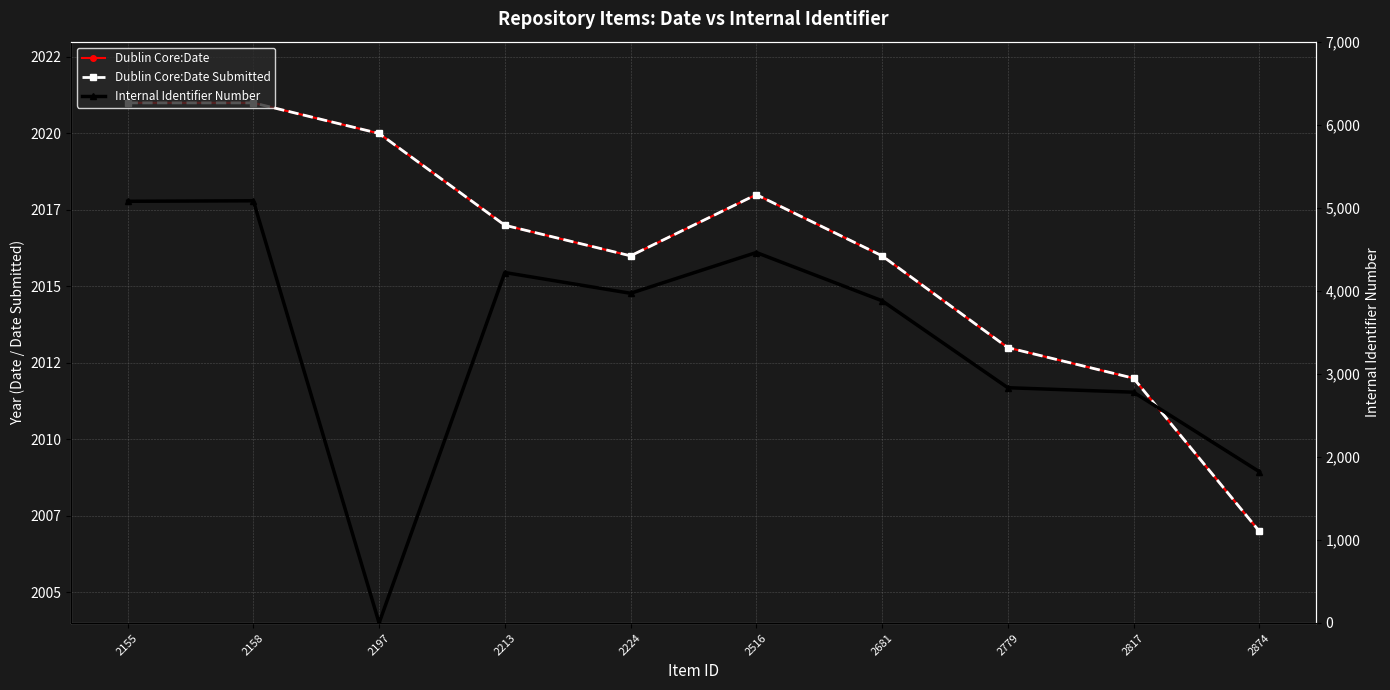

How many series are shown in this chart?

3